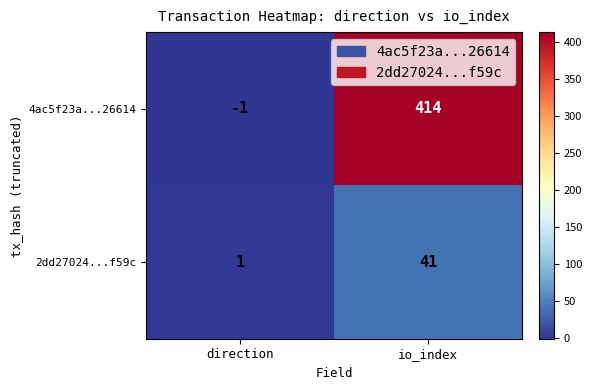

At which category does the chart reach its peak across all series?

io_index